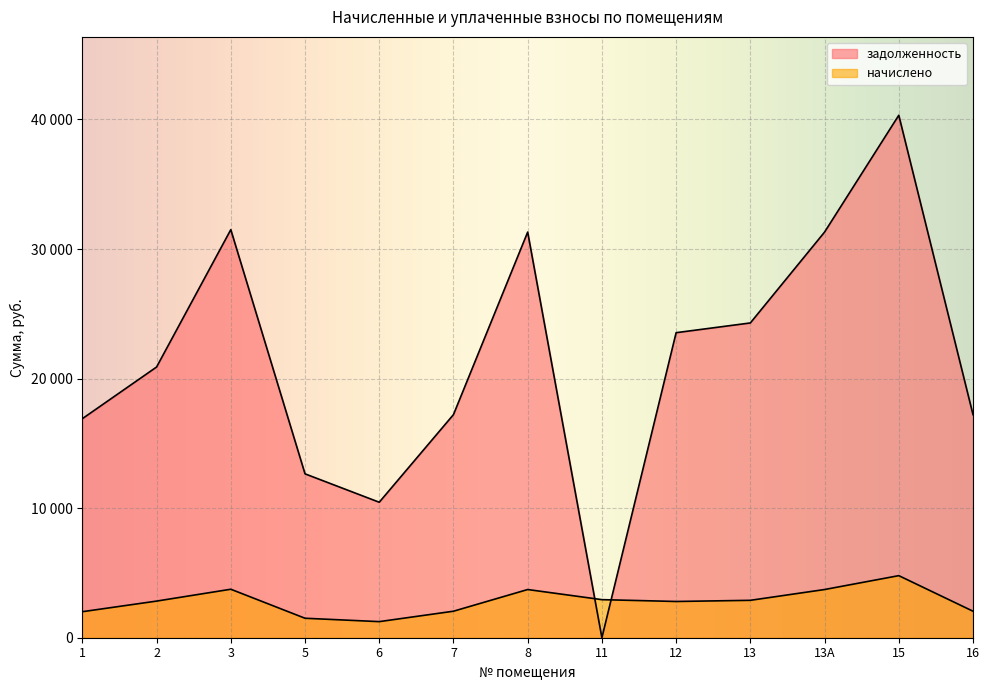

Rank the series by their average value, from highest to lowest.

задолженность, начислено